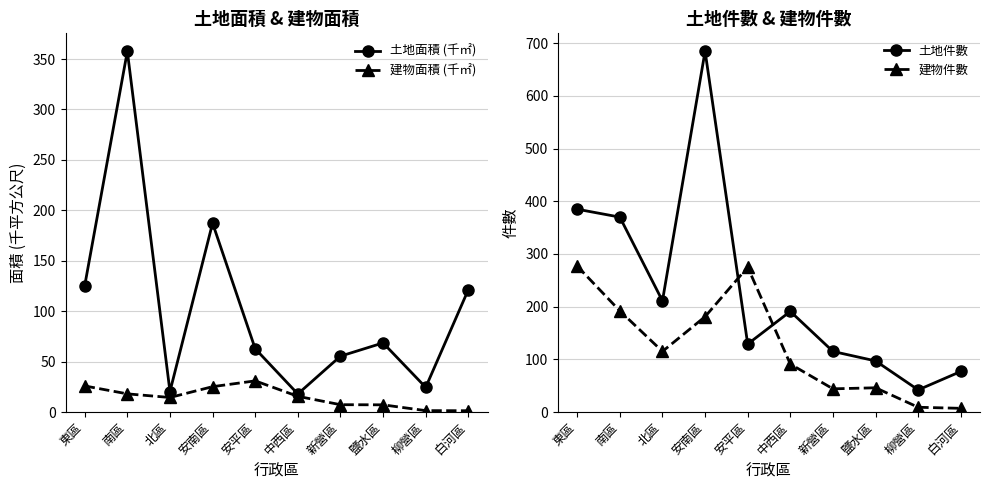

What are all the series names shown in the legend?

土地面積 (千㎡), 建物面積 (千㎡), 土地件數, 建物件數